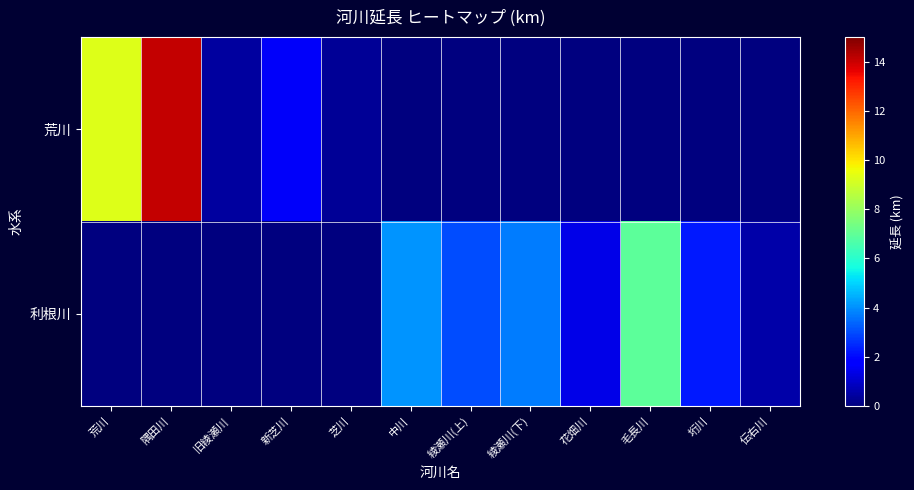

List the series in order of their overall mean, highest first.

荒川, 利根川